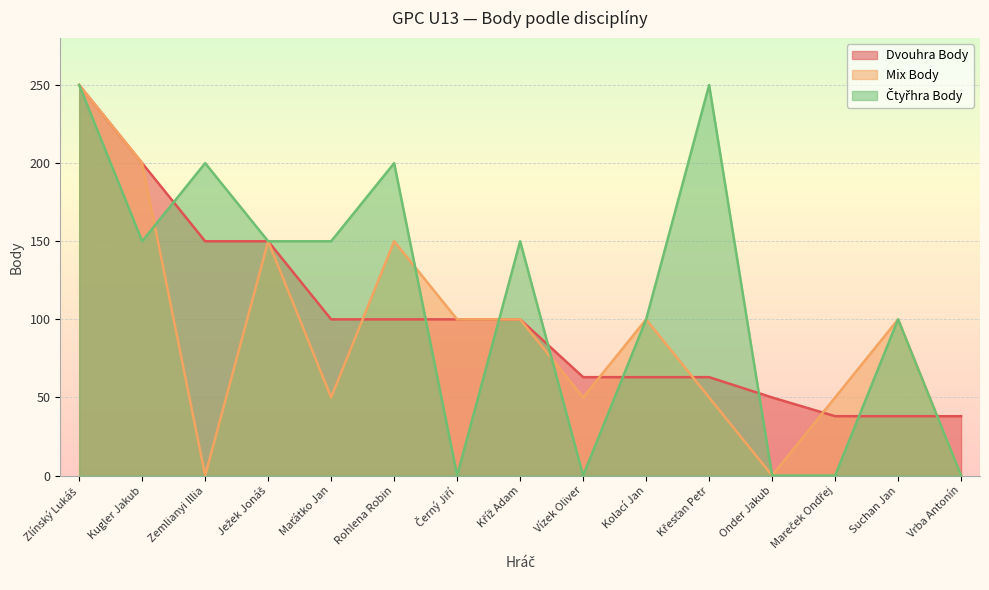

Which series ends up on top after the final intersection of Čtyřhra Body and Mix Body?

Mix Body